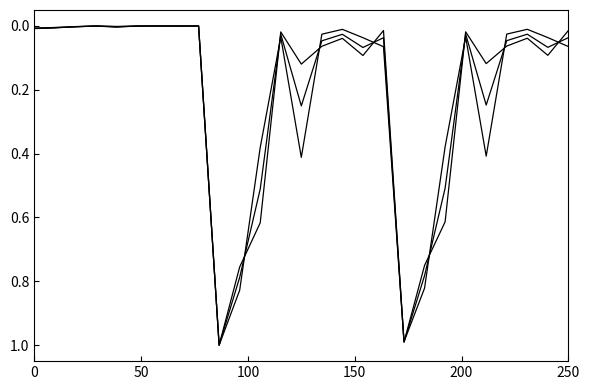

How many lines are shown in the chart?

3